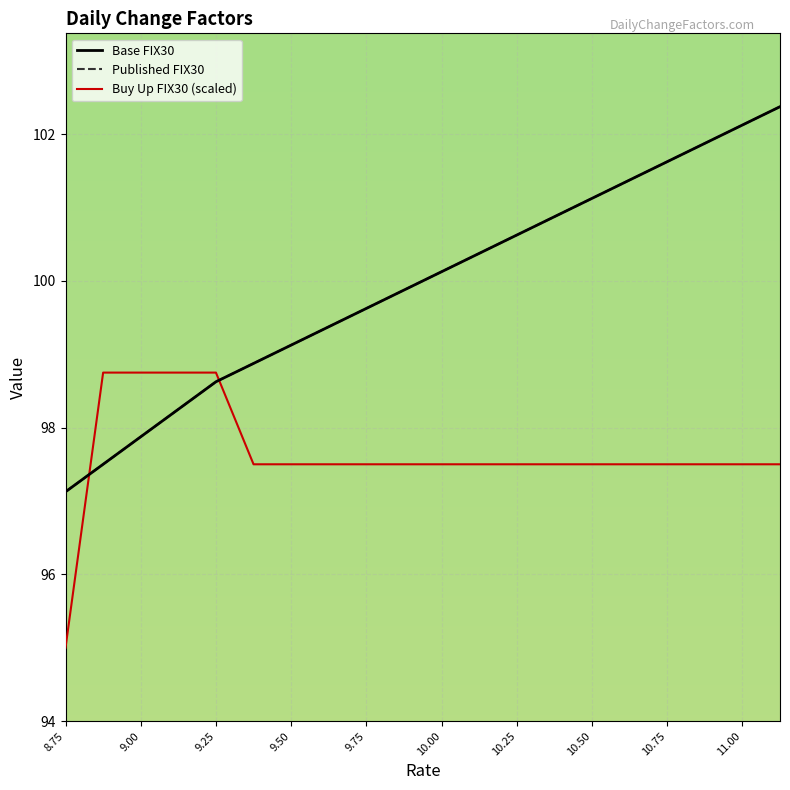

True or false: Base FIX30 and Published FIX30 intersect in this chart.

False